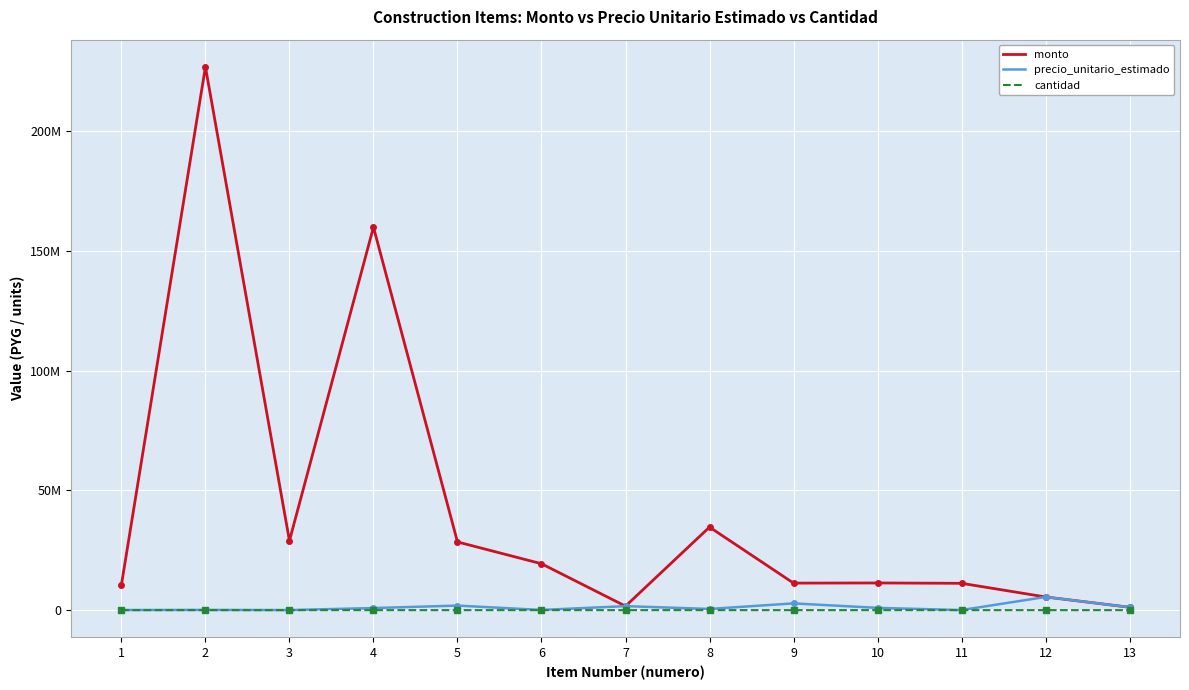

What is the value of the precio_unitario_estimado point at the 2nd from the left?

98500.0